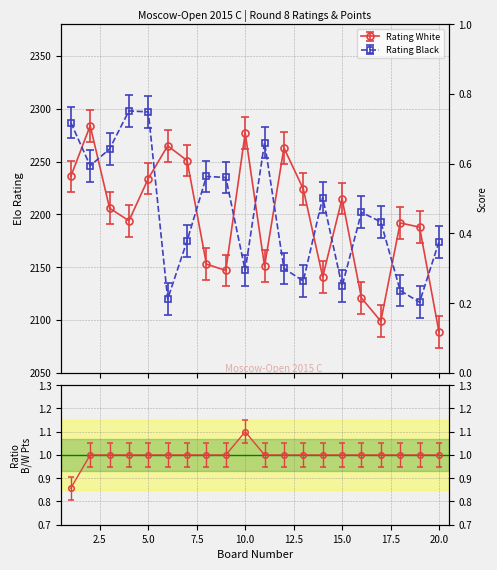

What is the sum of the Rating Black values at 14 and 3?

4478